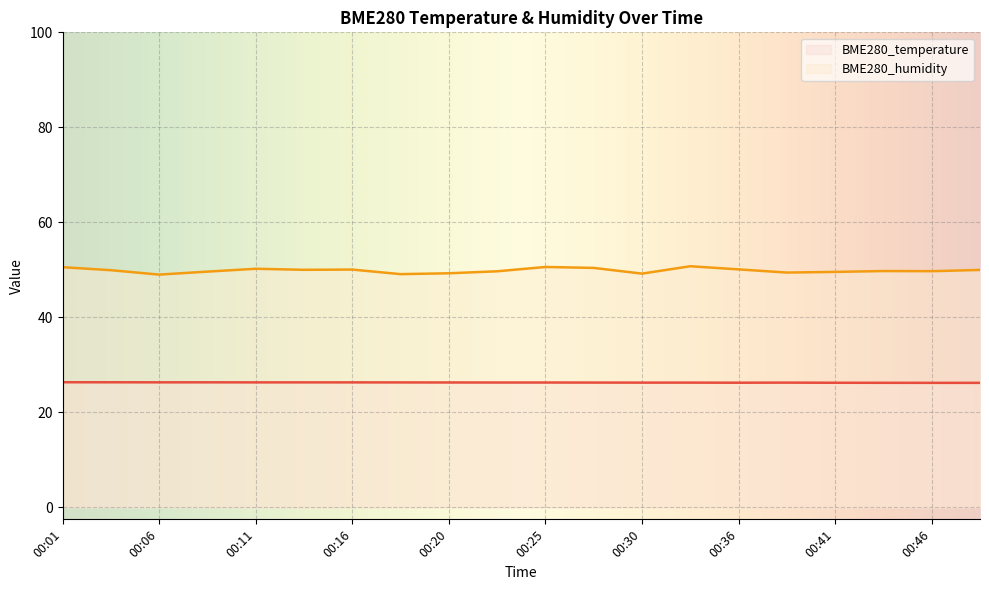

Count the number of categories in the chart.

20